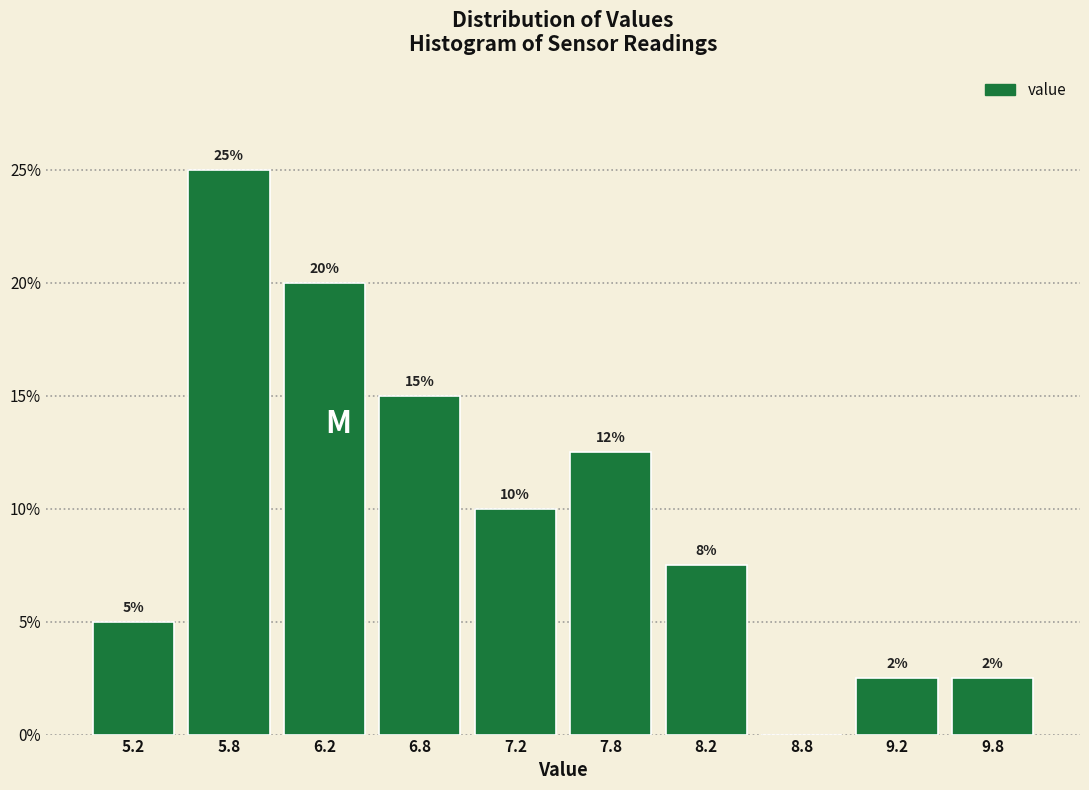

Which range on the x-axis has the tallest bar?

5.5 to 6.0